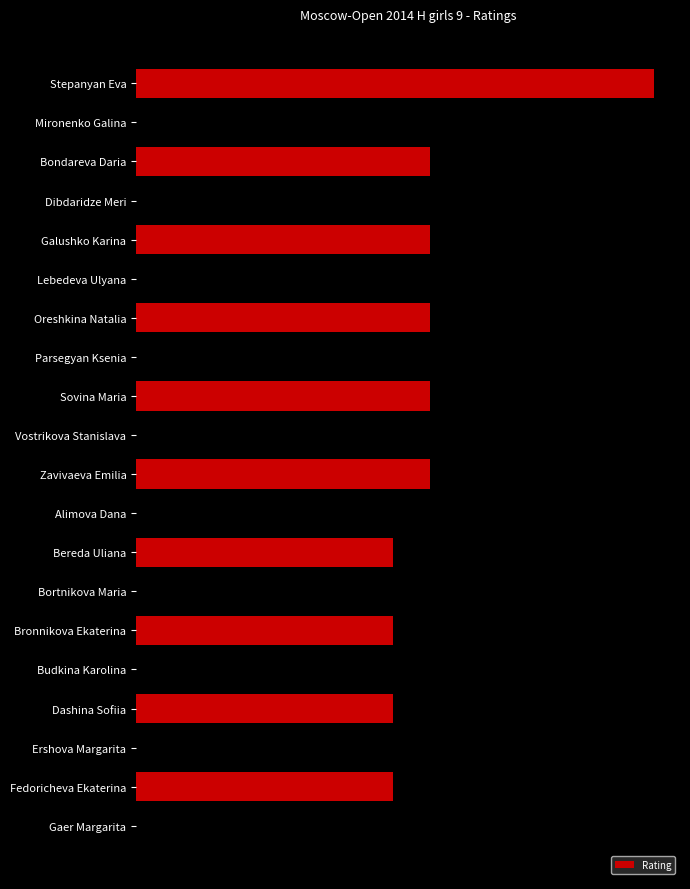

The chart shows a value of 1077 at Bronnikova Ekaterina. True or false?

False